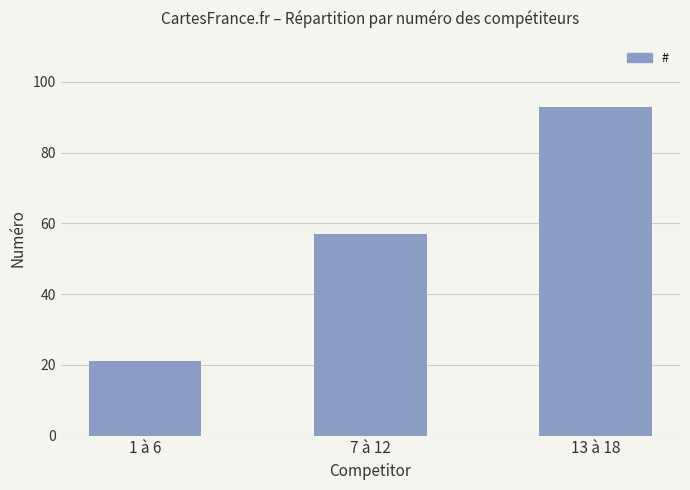

What is the change in value from 7 à 12 to 13 à 18?

+36